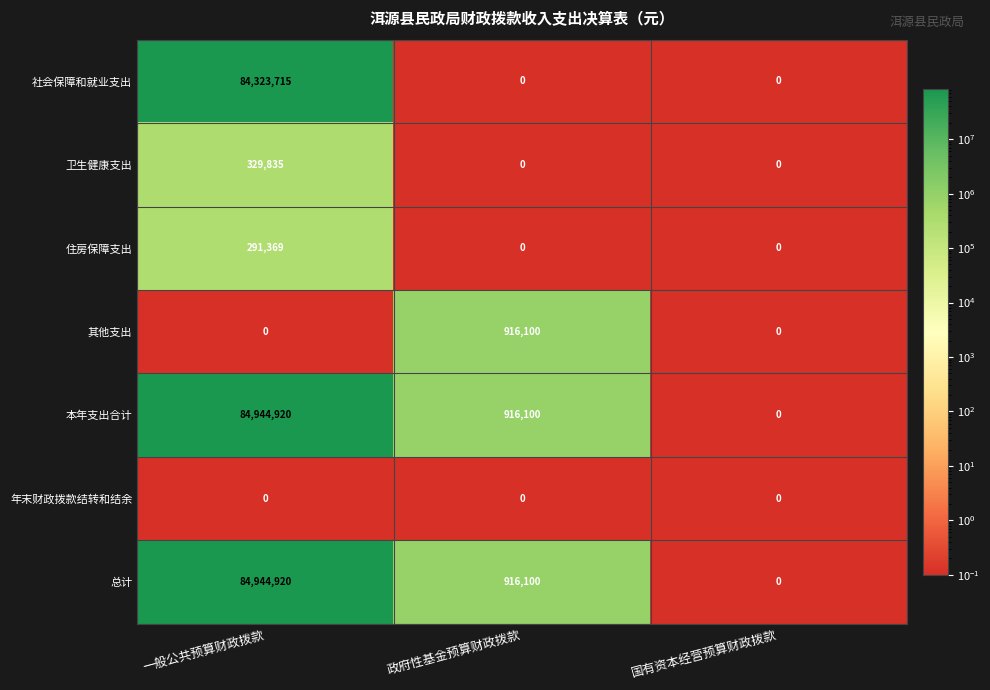

Reading right to left, what are all the values shown in this chart?

社会保障和就业支出: 国有资本经营预算财政拨款=0	政府性基金预算财政拨款=0	一般公共预算财政拨款=84323715
卫生健康支出: 国有资本经营预算财政拨款=0	政府性基金预算财政拨款=0	一般公共预算财政拨款=329835
住房保障支出: 国有资本经营预算财政拨款=0	政府性基金预算财政拨款=0	一般公共预算财政拨款=291369
其他支出: 国有资本经营预算财政拨款=0	政府性基金预算财政拨款=916100	一般公共预算财政拨款=0
本年支出合计: 国有资本经营预算财政拨款=0	政府性基金预算财政拨款=916100	一般公共预算财政拨款=84944920
年末财政拨款结转和结余: 国有资本经营预算财政拨款=0	政府性基金预算财政拨款=0	一般公共预算财政拨款=0
总计: 国有资本经营预算财政拨款=0	政府性基金预算财政拨款=916100	一般公共预算财政拨款=84944920